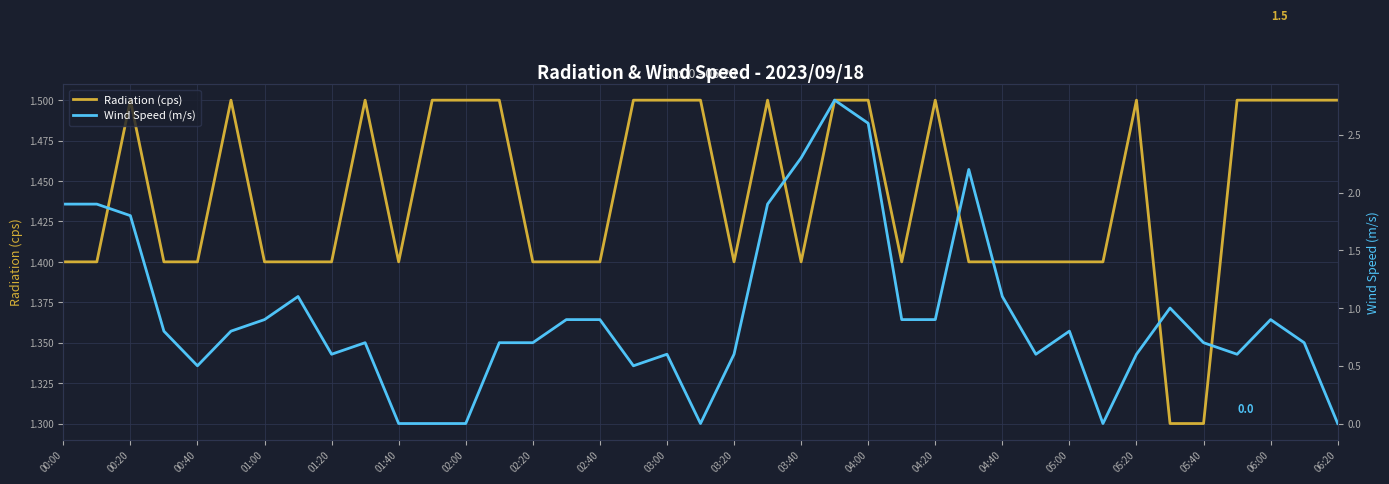

Is it true that Radiation (cps) equals 1.0 at 02:00?

False